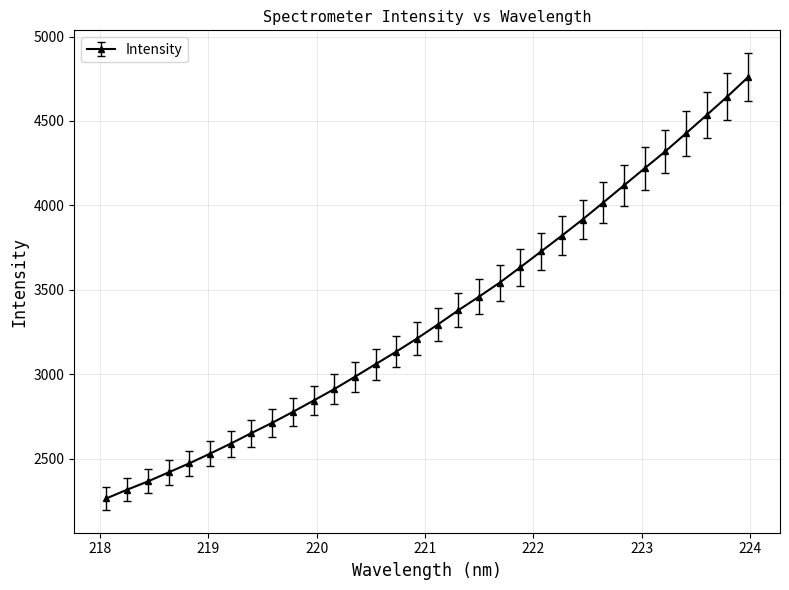

What is the value of the 11th point from the left?

2844.1